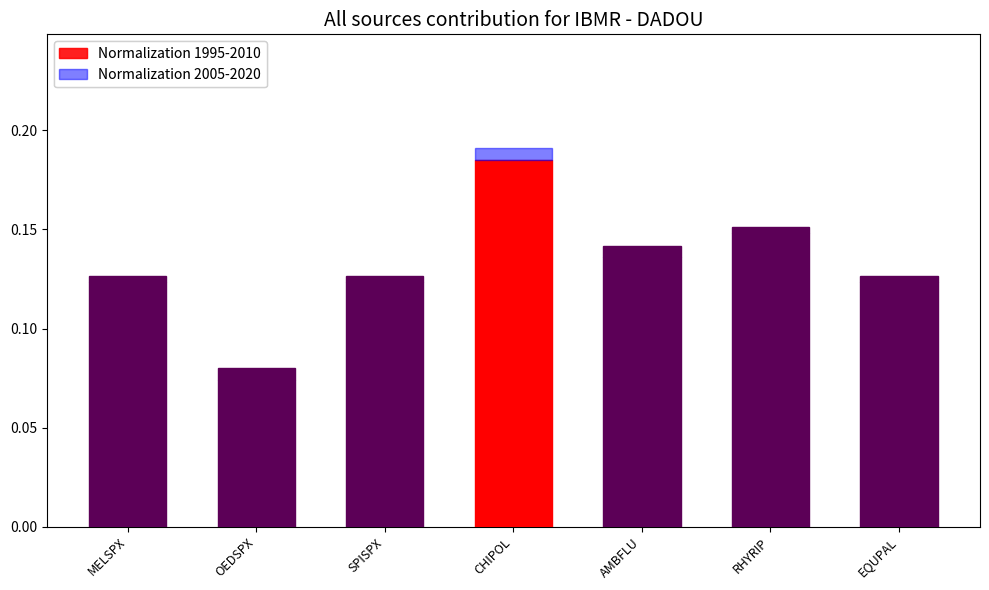

How many bars are there in total?

7